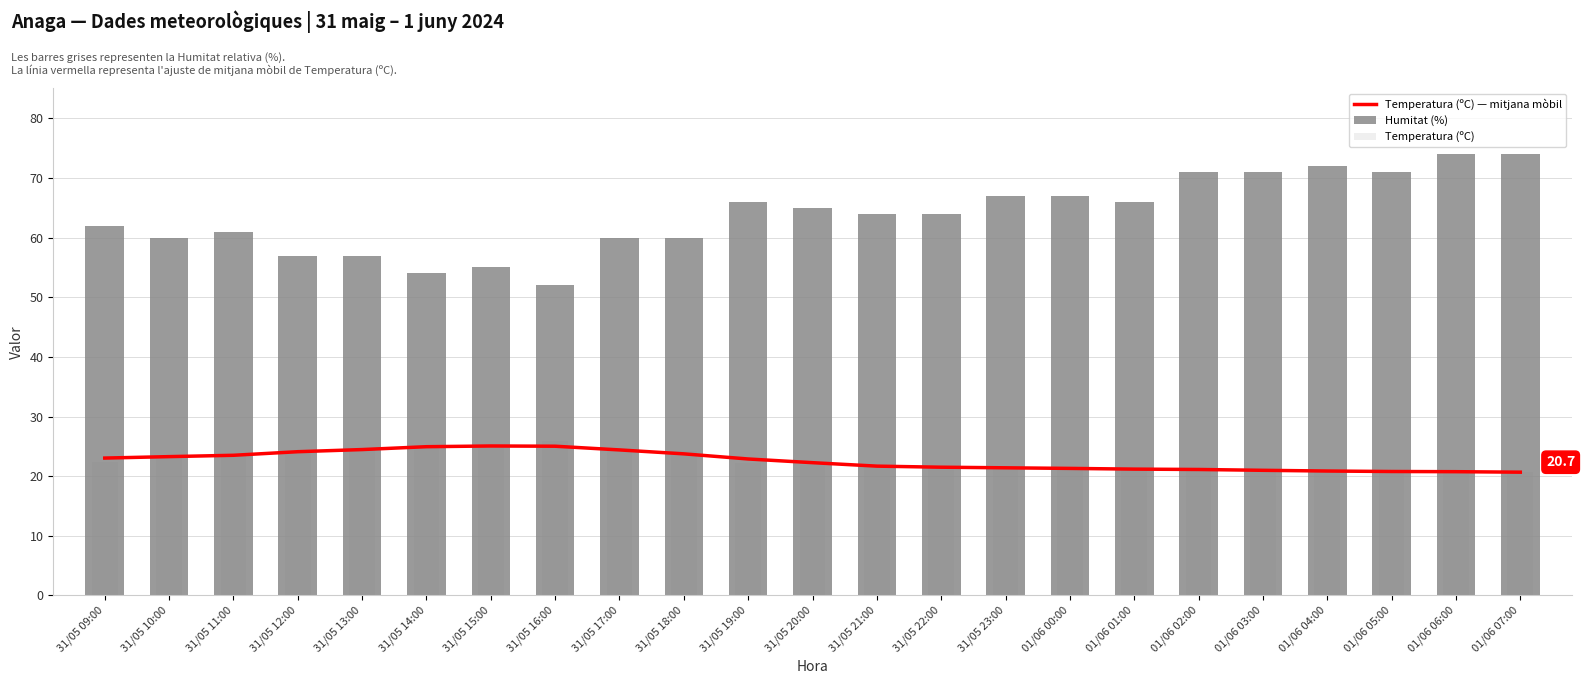

The Temperatura (ºC) — mitjana mòbil series shows 20.9 at 01/06 04:00. True or false?

True